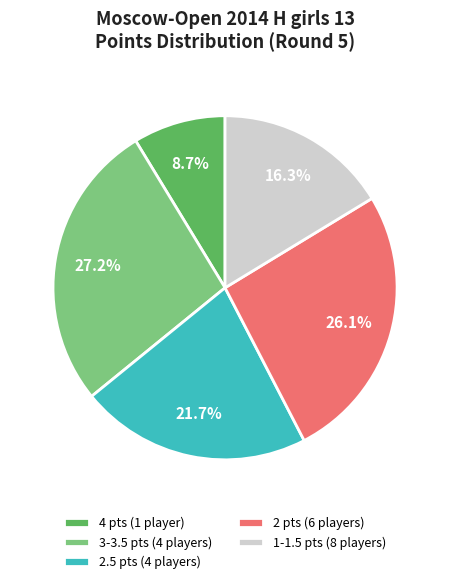

Which slice is the smallest?

4 pts (1 player)